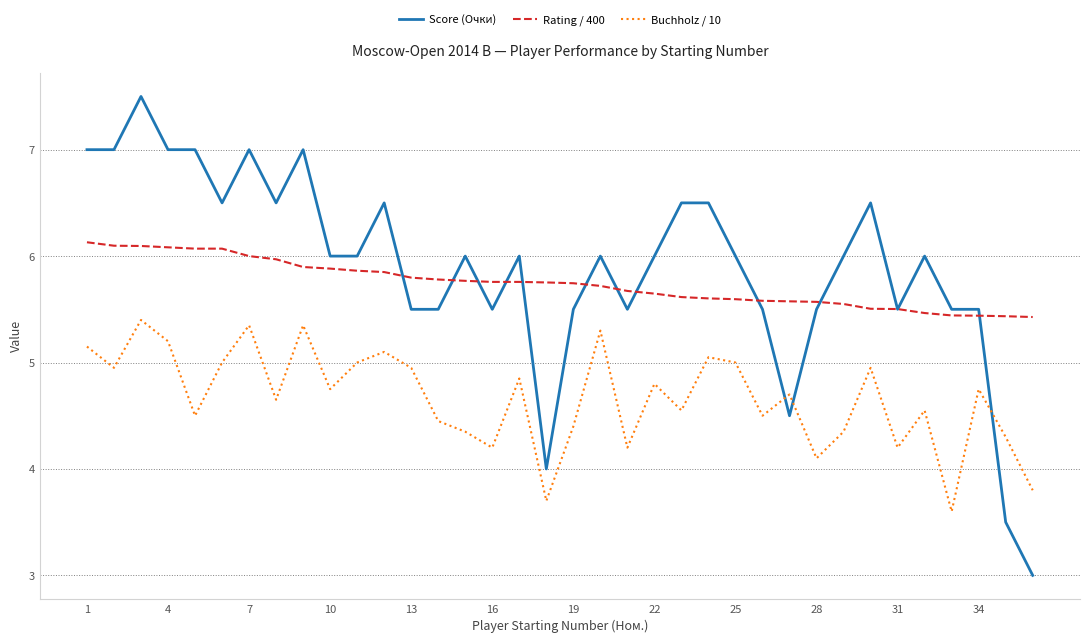

Rank the series by their maximum value, from highest to lowest.

Score (Очки), Rating / 400, Buchholz / 10